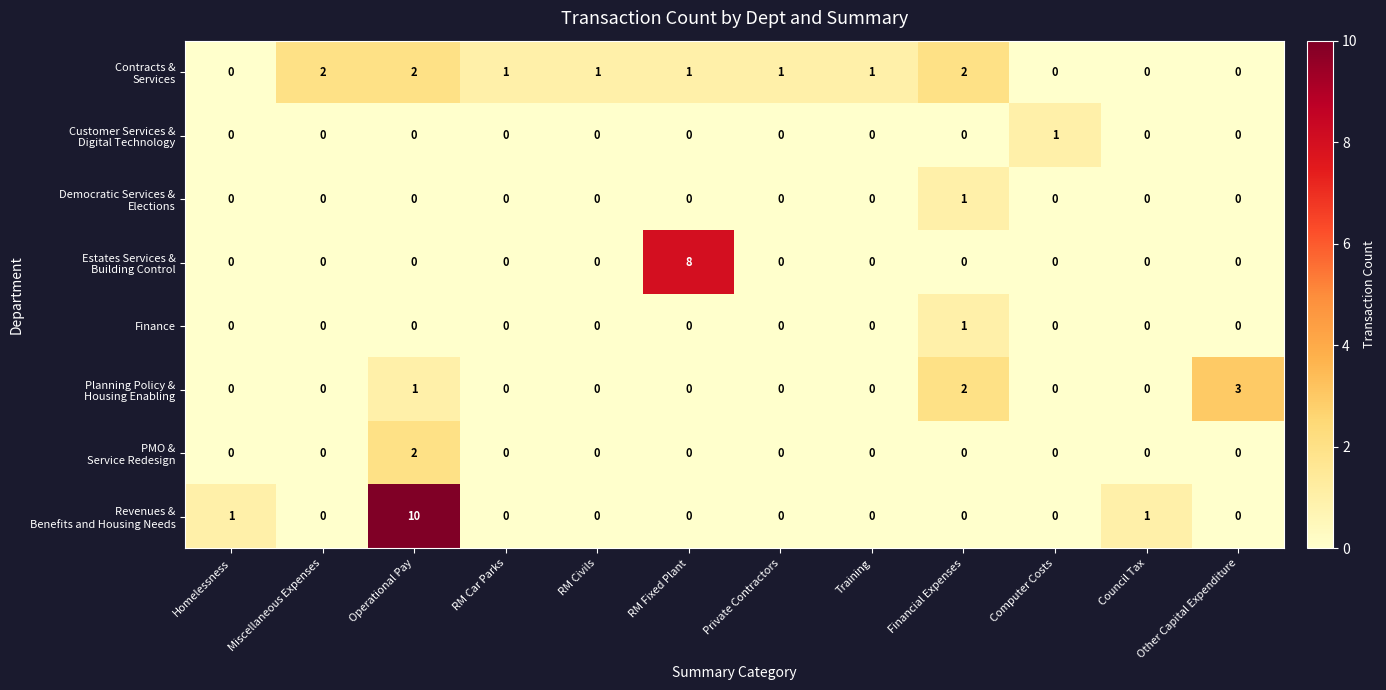

The value of Finance at Financial Expenses is 2. True or false?

False